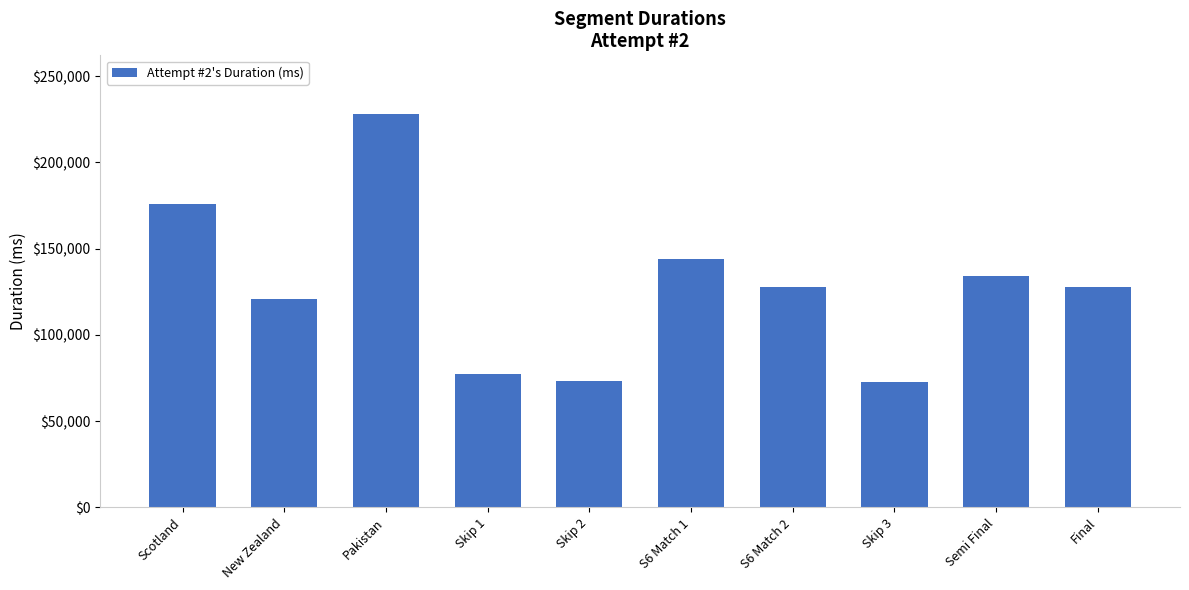

What is the value of the 6th bar from the left?

144056